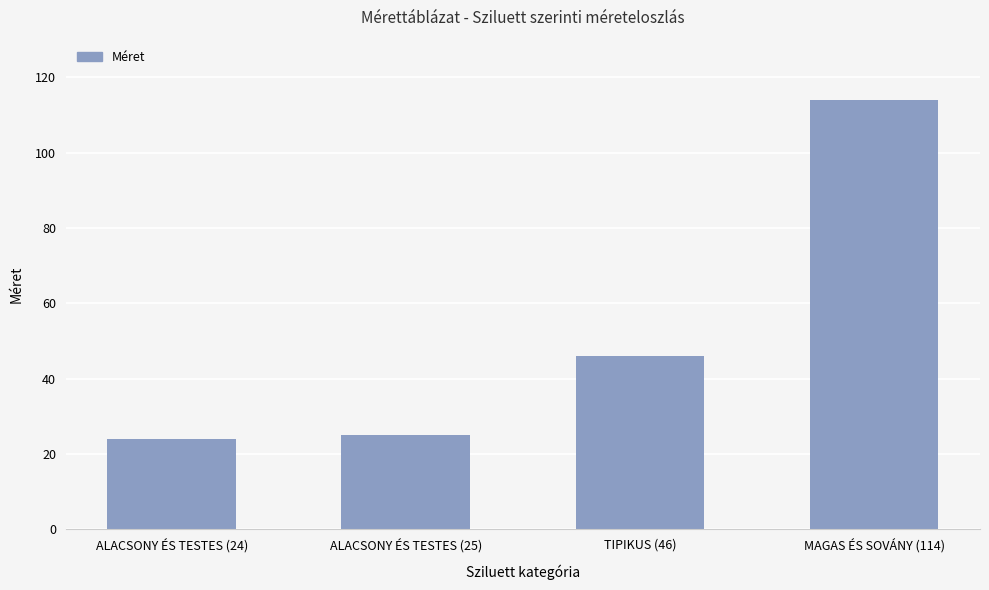

How many values are below 46?

2